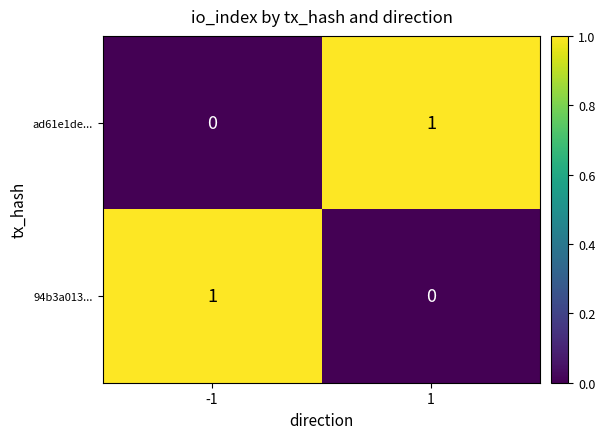

Is it true that ad61e1de... equals 1 at -1?

False